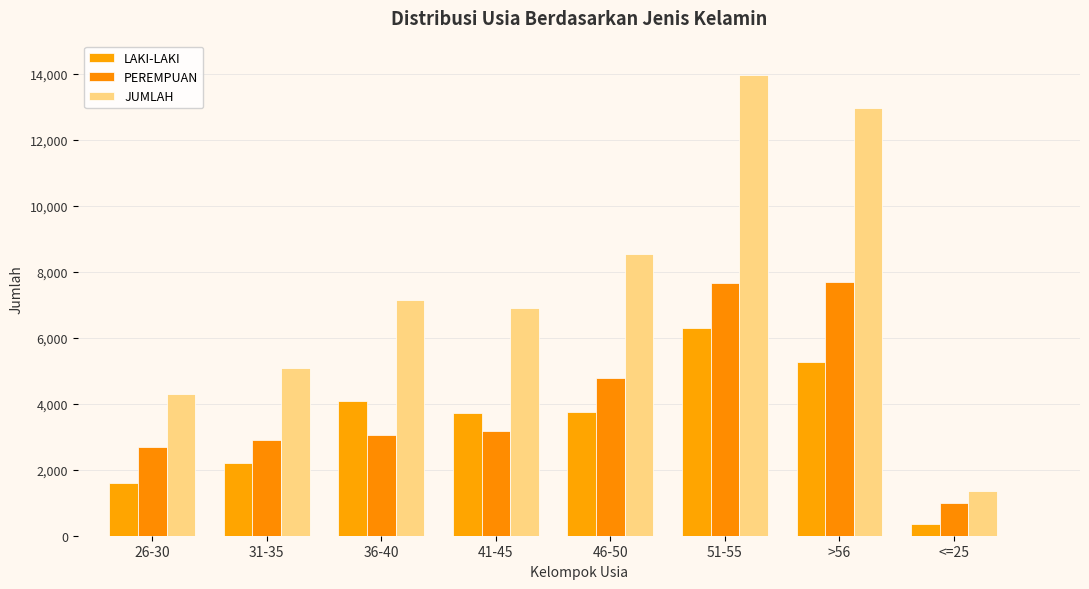

What value does the LAKI-LAKI series have at 26-30?

1606